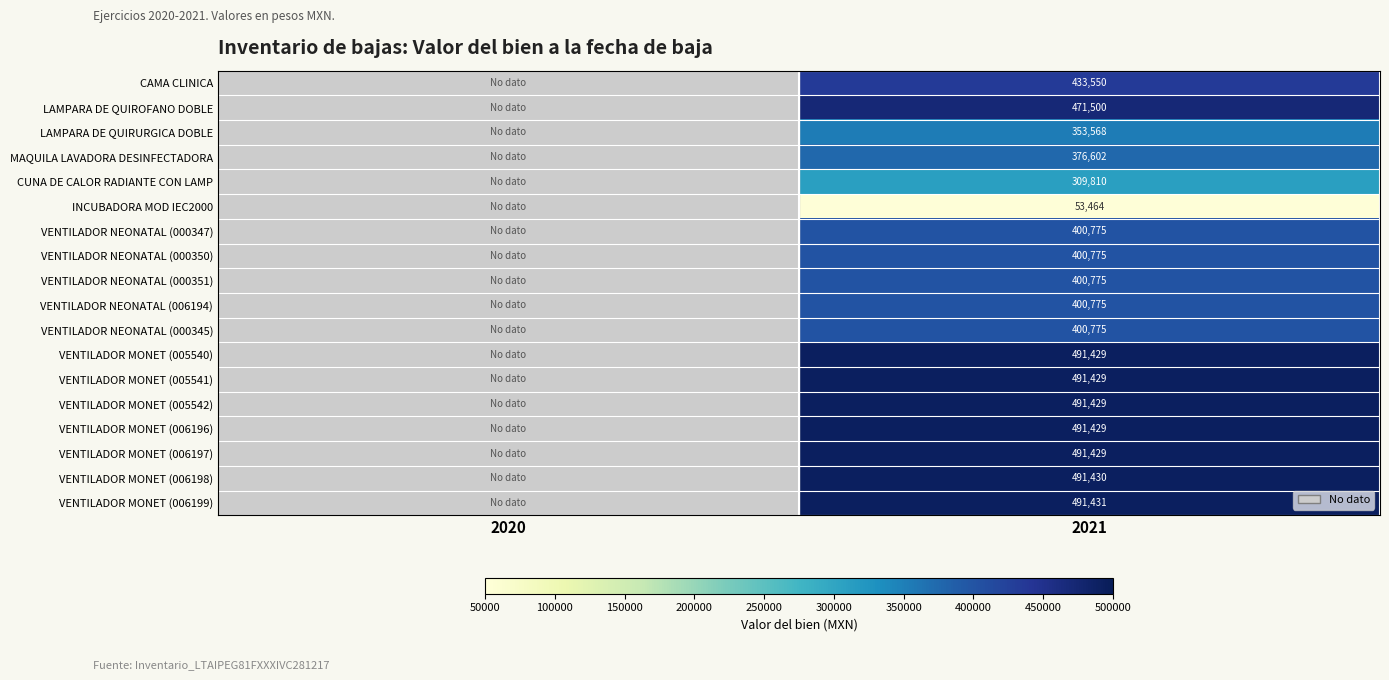

The VENTILADOR MONET (005542) series shows 491429 at 2021. True or false?

True